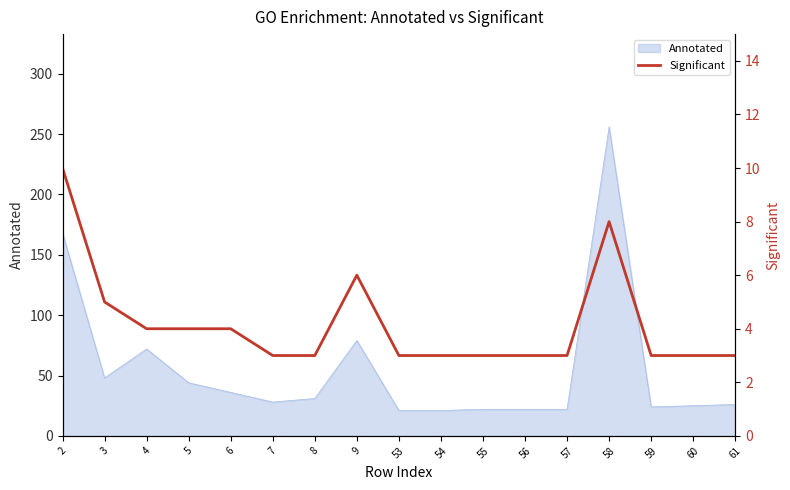

How many data points are above 3?

7